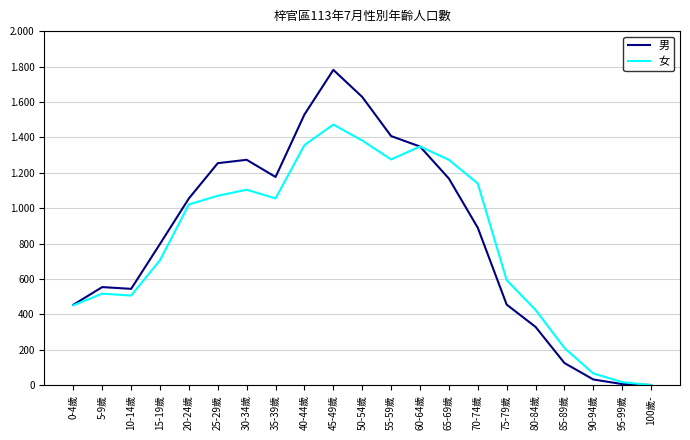

Where does the 女 series first go above 1021?

25-29歲